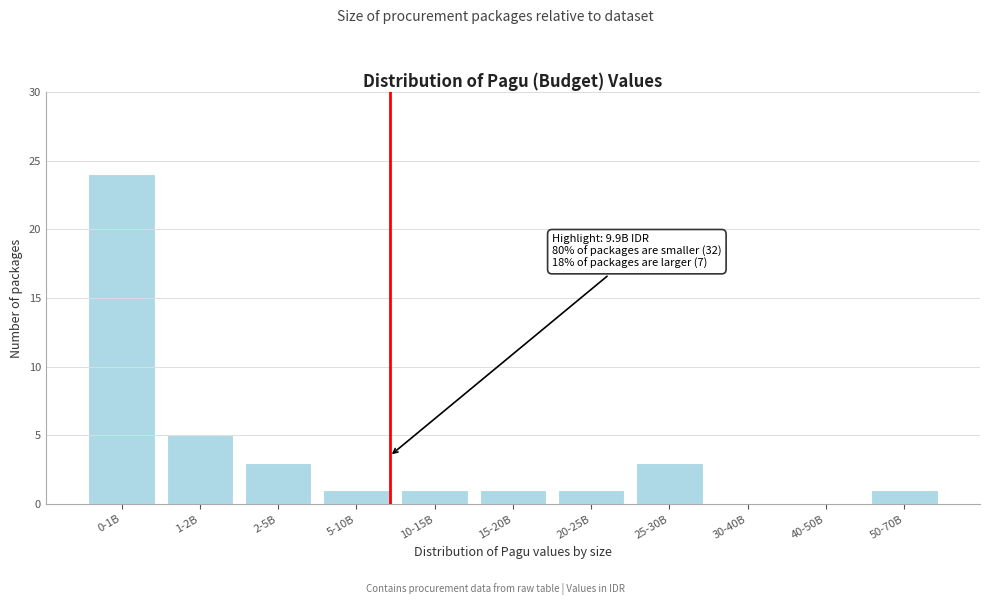

Reading left to right, what are all the values shown in this chart?

0-1B=24	1-2B=5	2-5B=3	5-10B=1	10-15B=1	15-20B=1	20-25B=1	25-30B=3	30-40B=0	40-50B=0	50-70B=1